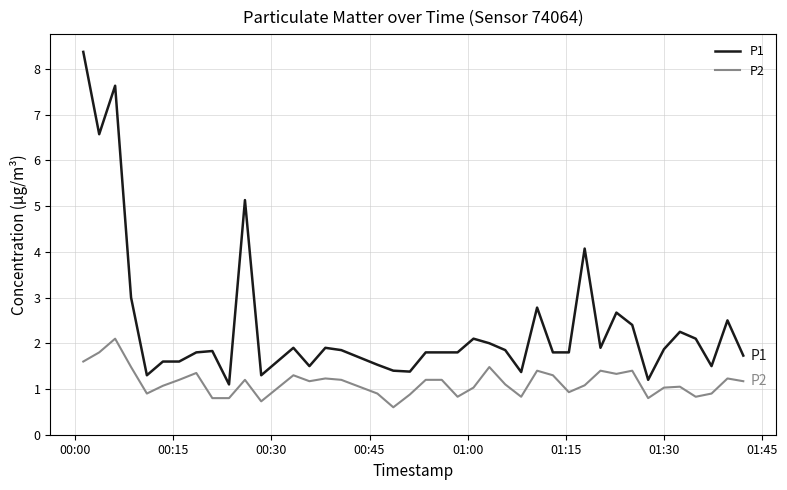

What is the maximum value shown in the chart?

8.4